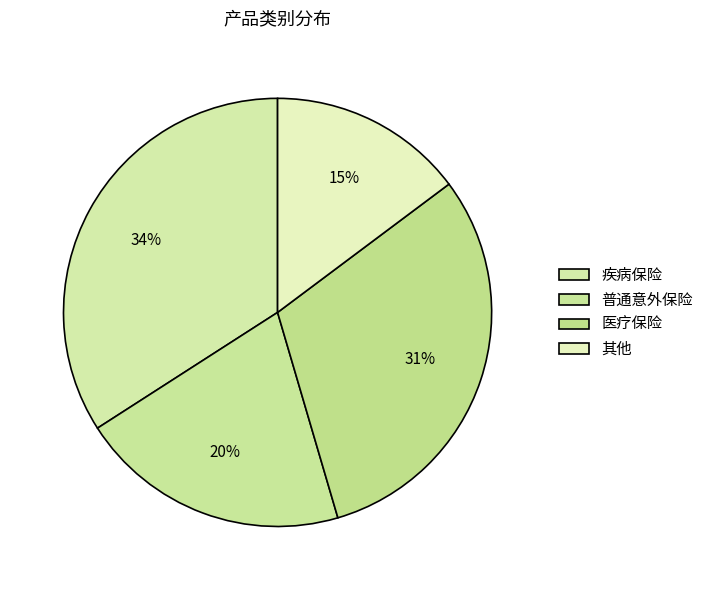

To the nearest percent, what is the combined percentage of 普通意外保险 and 医疗保险?

51%